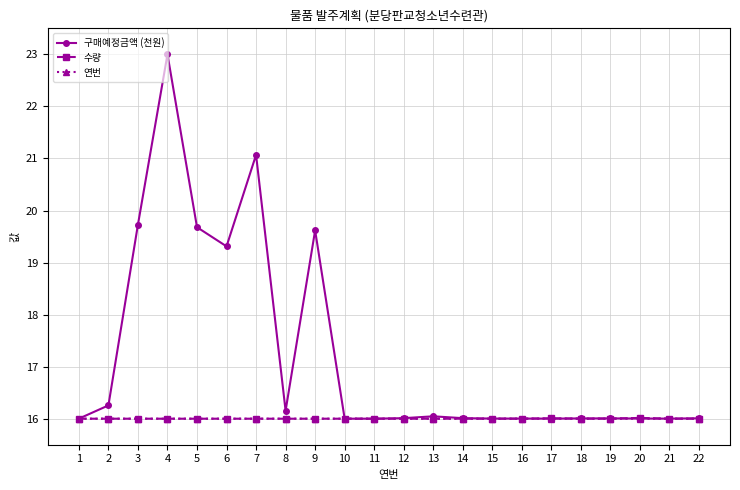

What is the maximum value for 수량?

16.0